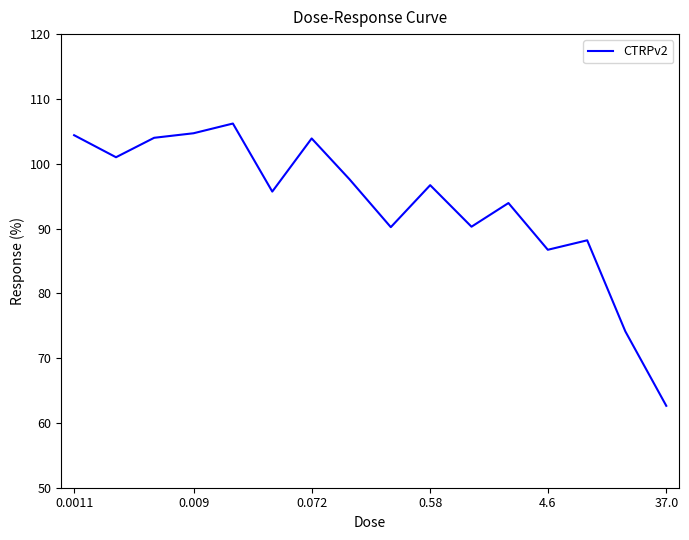

What is the difference between the second highest and minimum values?

42.1